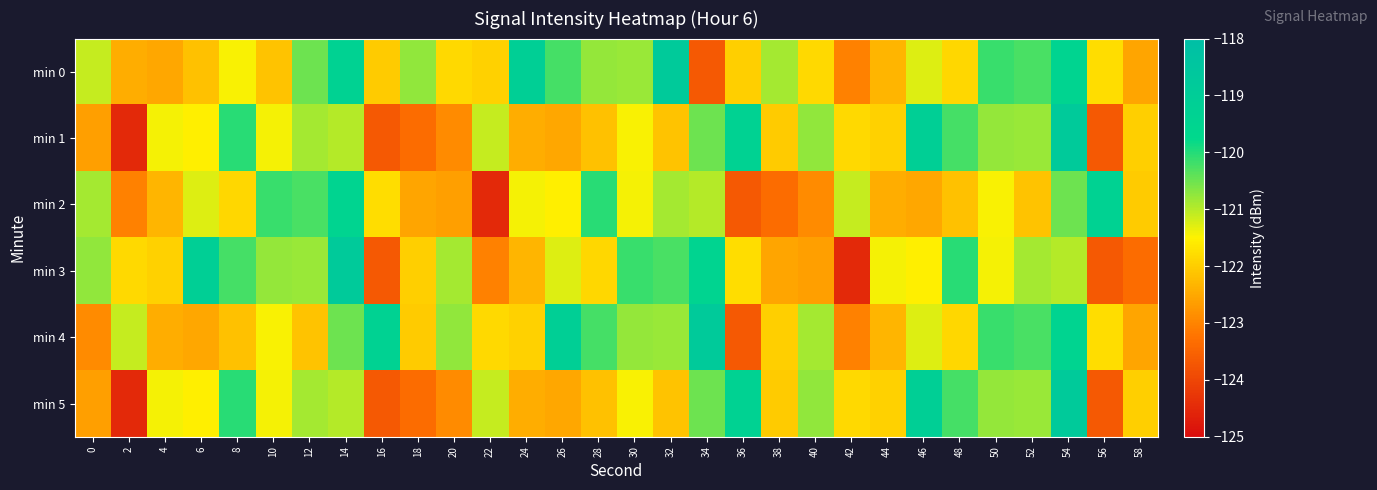

What is the difference between the highest and lowest values at 0?

2.2